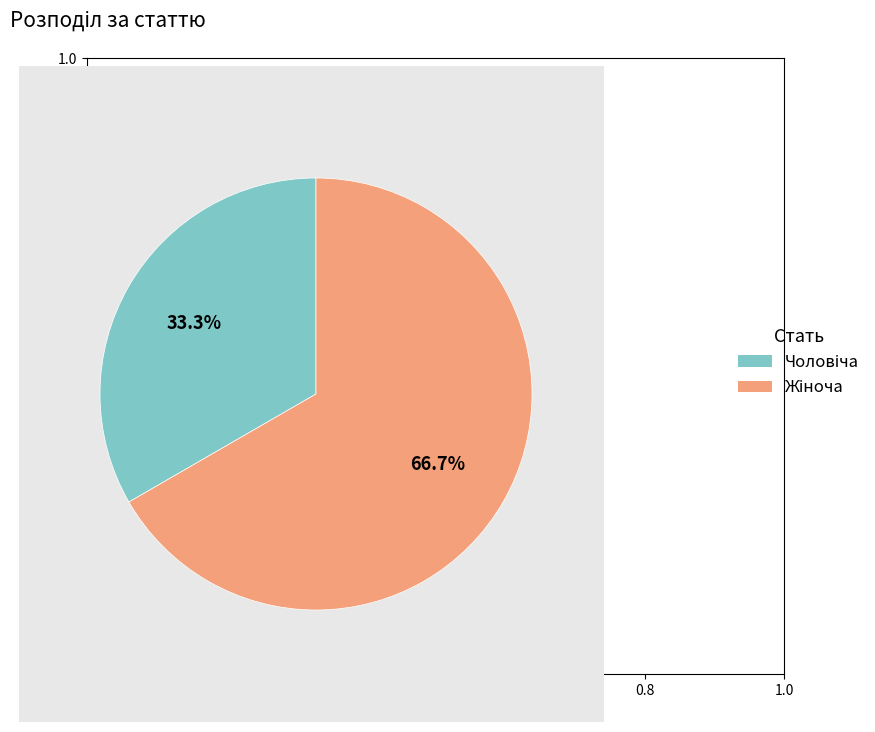

Does any single category account for the majority?

Yes